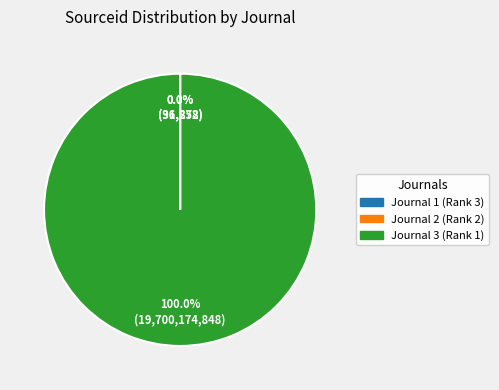

Does any single category account for the majority?

Yes